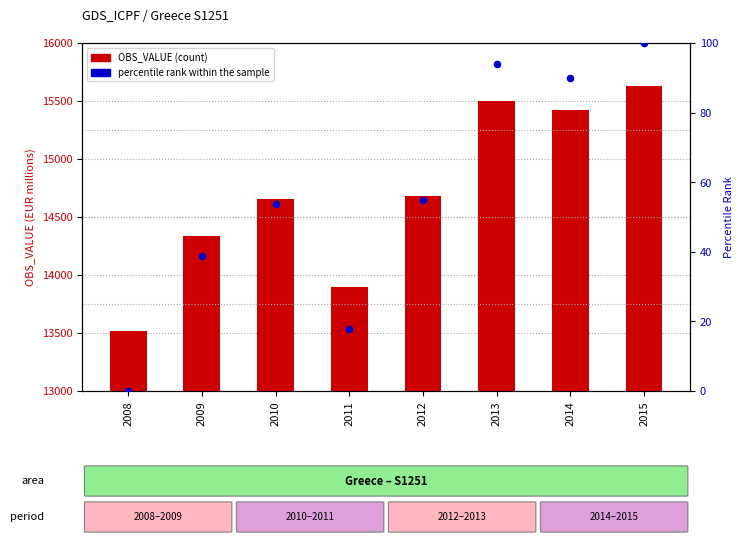

At how many categories does at least one series exceed 13921?

6